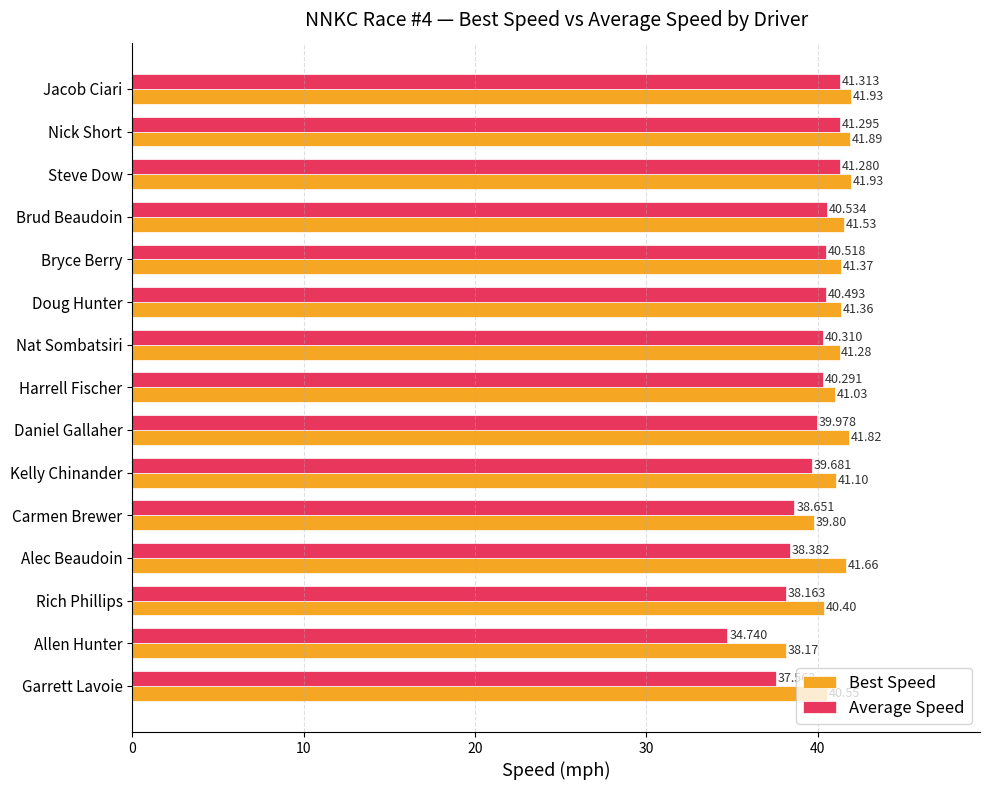

How many data points in Average Speed are less than 40?

7